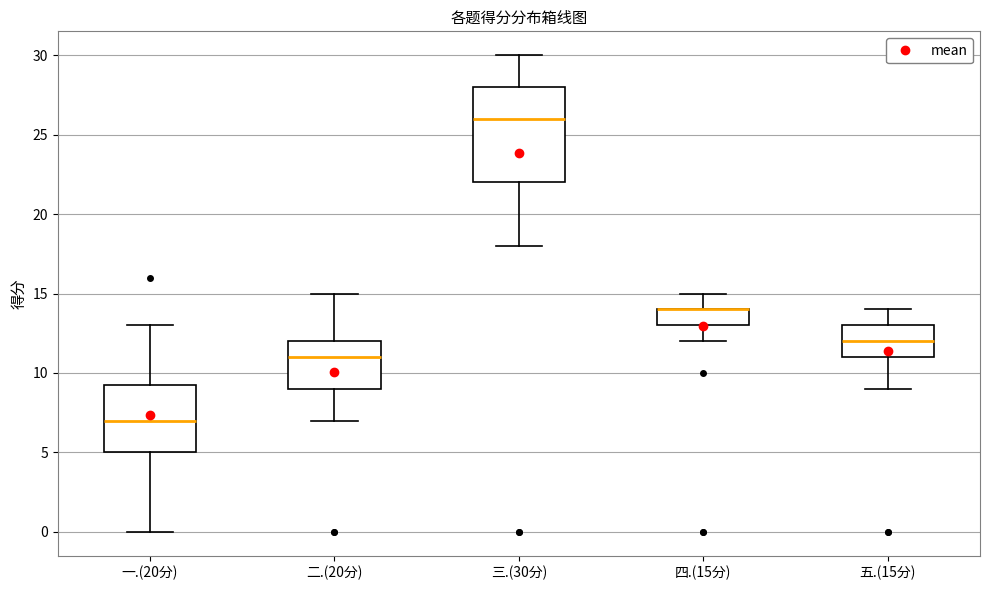

Where is the upper edge of the box for 二.(20分) on the y-axis? The values are not printed on the chart, so give them approximately, as read against the axis.

12.0